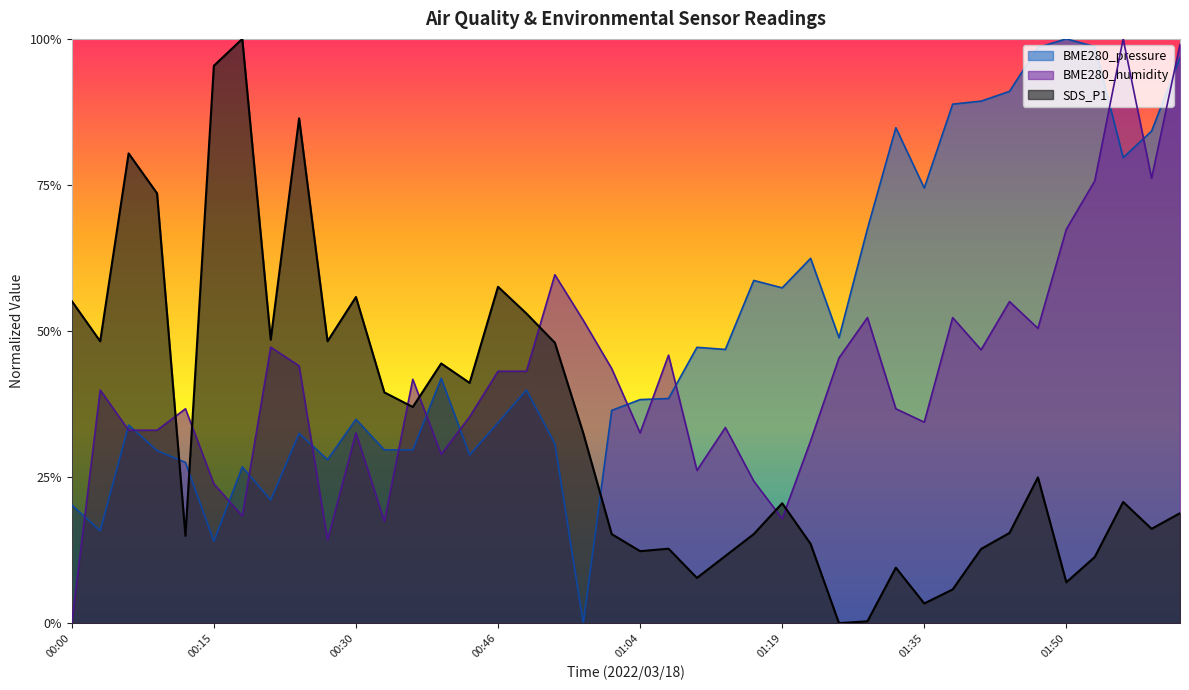

Between which two adjacent categories do BME280_pressure and BME280_humidity first intersect?

00:00 and 00:03